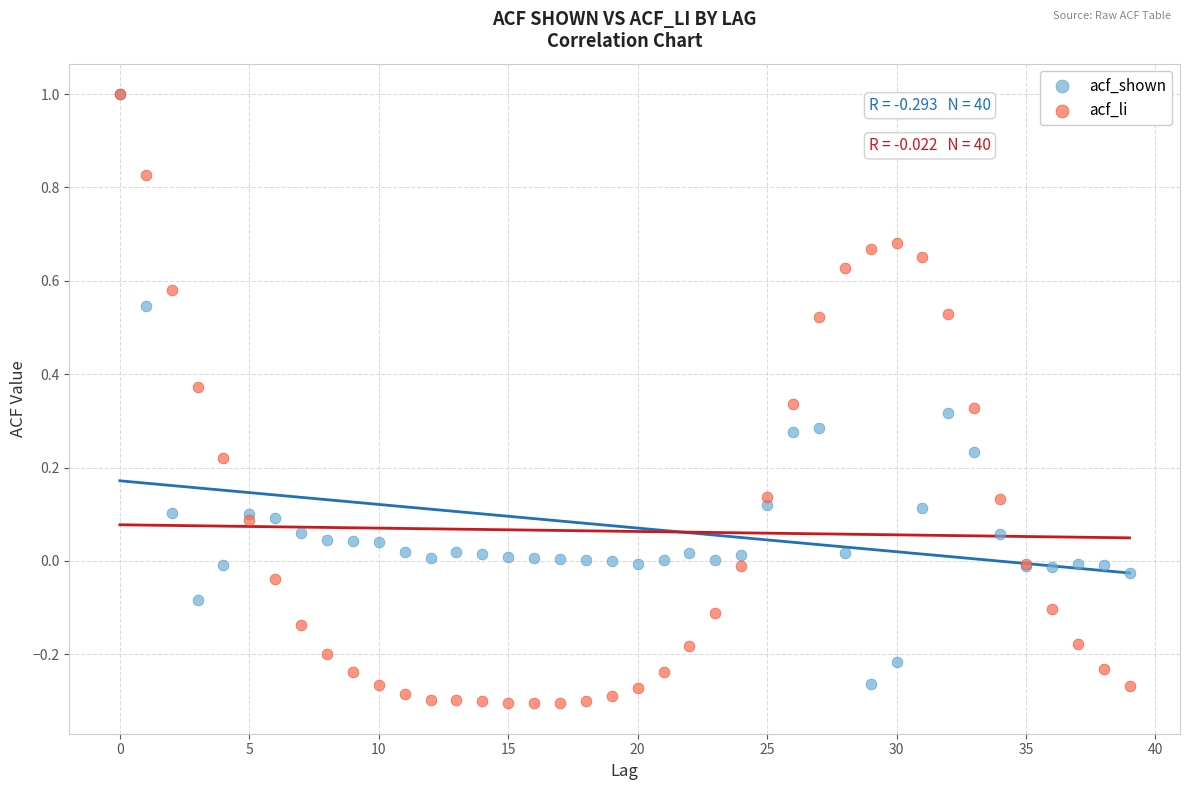

Which series contains the lowest Y value?

acf_li